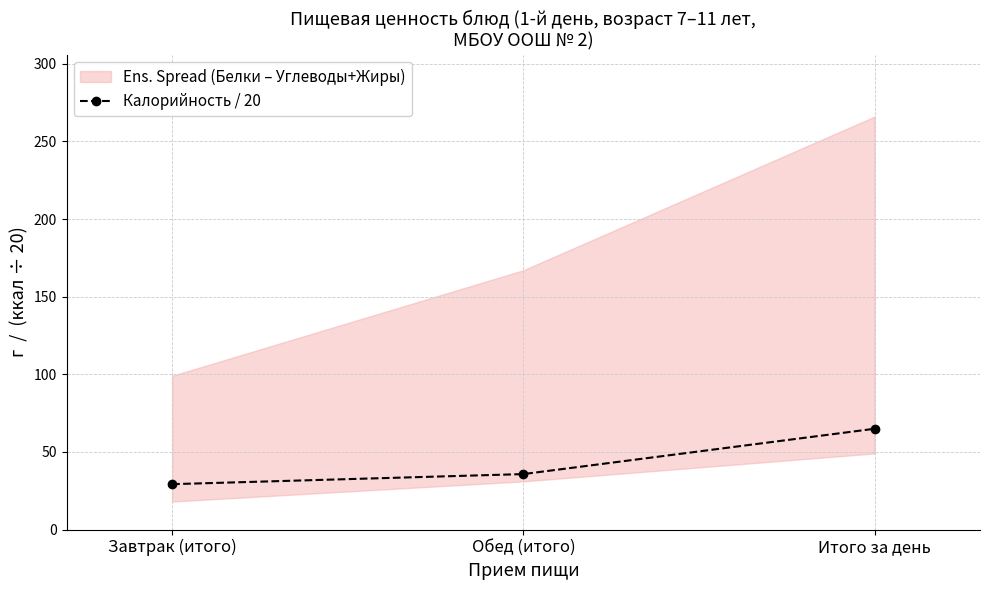

Approximately how many times larger is the value at Завтрак (итого) compared to Итого за день?

0.4